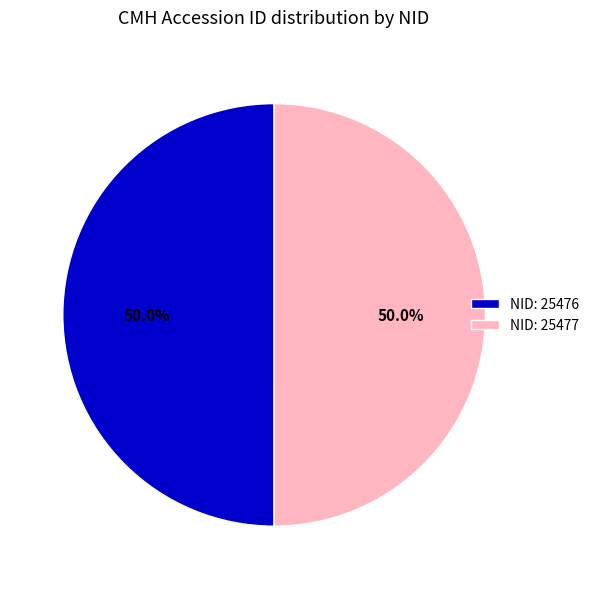

Count the number of slices in the pie.

2